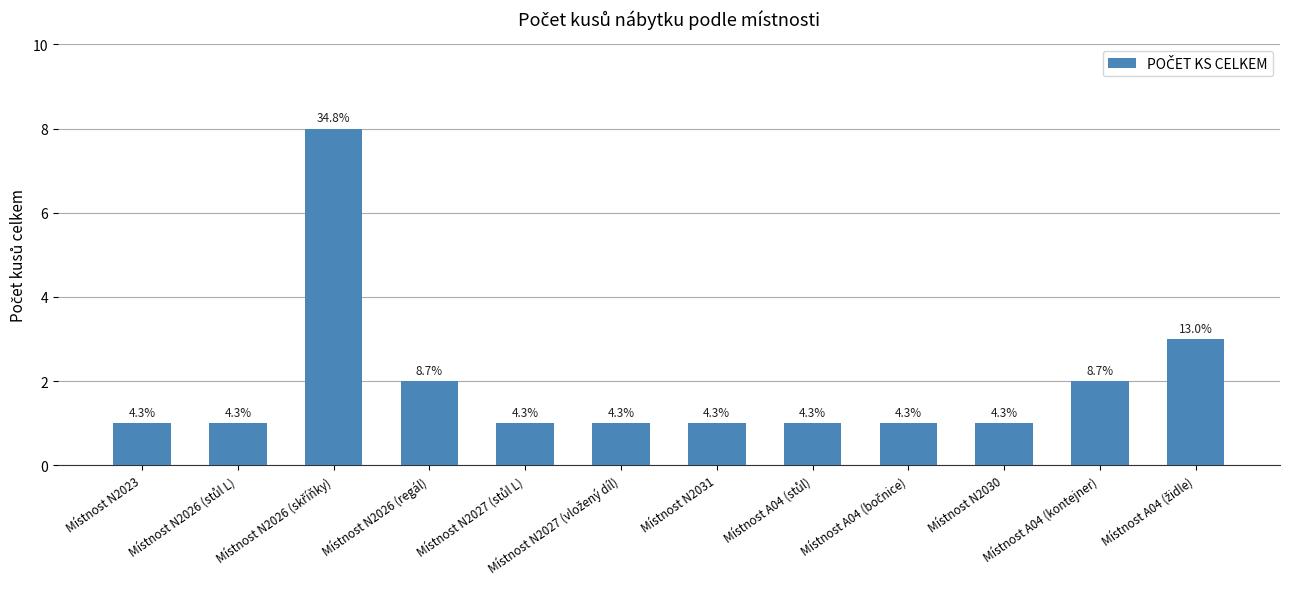

Reading left to right, transcribe all the data shown in this chart.

Místnost N2023=1	Místnost N2026 (stůl L)=1	Místnost N2026 (skříňky)=8	Místnost N2026 (regál)=2	Místnost N2027 (stůl L)=1	Místnost N2027 (vložený díl)=1	Místnost N2031=1	Místnost A04 (stůl)=1	Místnost A04 (bočnice)=1	Místnost N2030=1	Místnost A04 (kontejner)=2	Místnost A04 (židle)=3